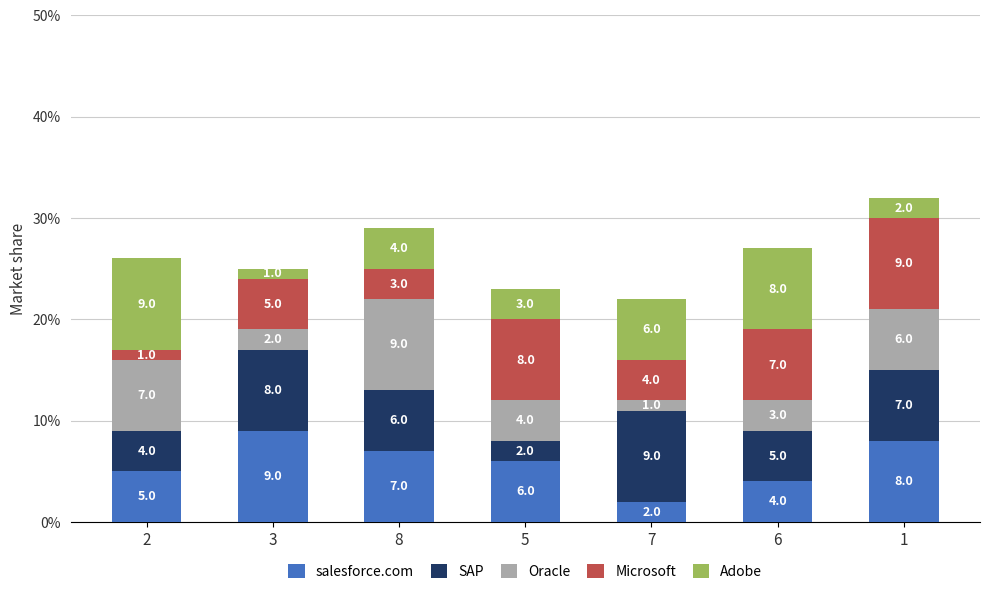

Which category has the highest value in the salesforce.com series?

3